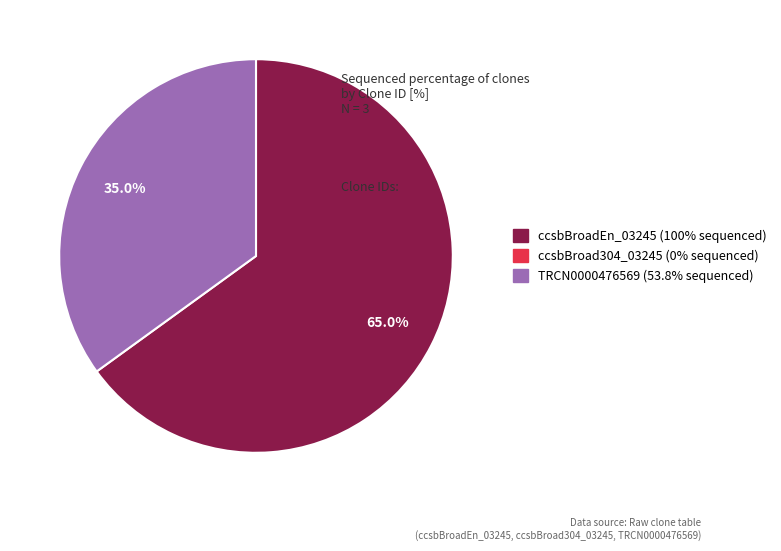

Does any single category account for the majority?

Yes